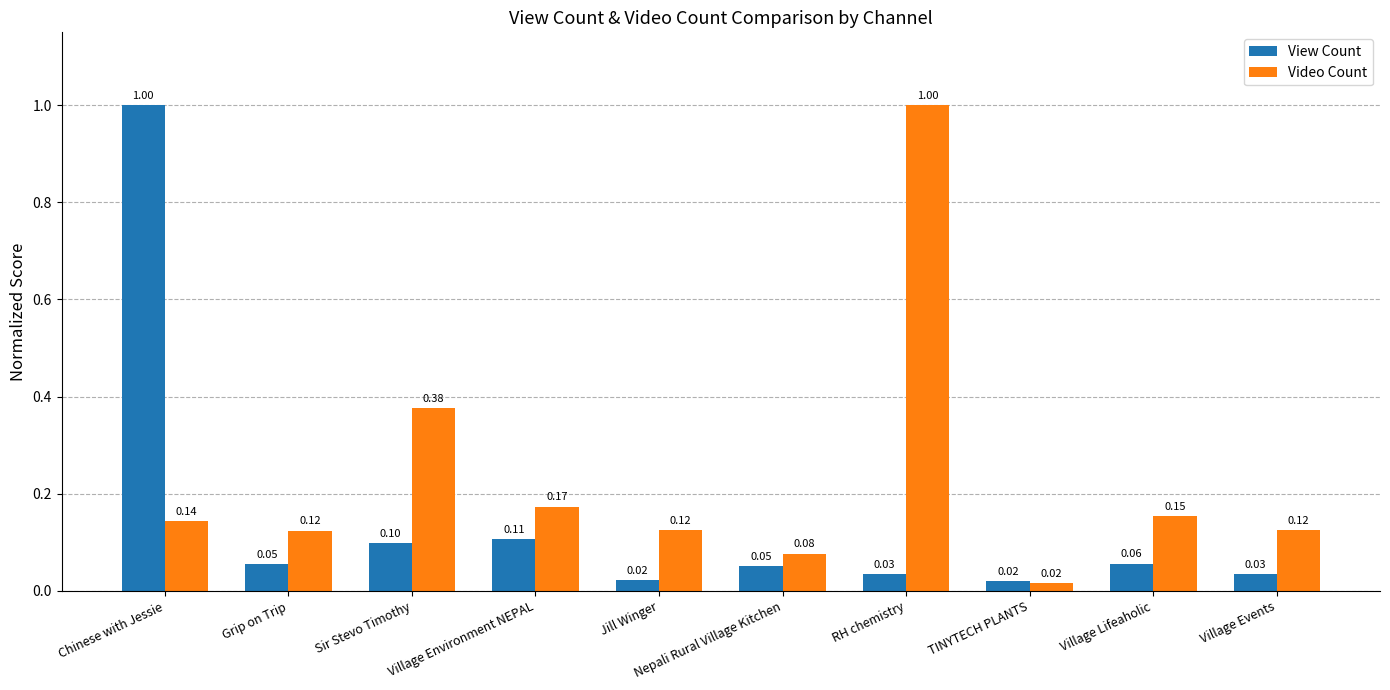

What is the difference between the maximum and minimum values in the View Count series?

1.0